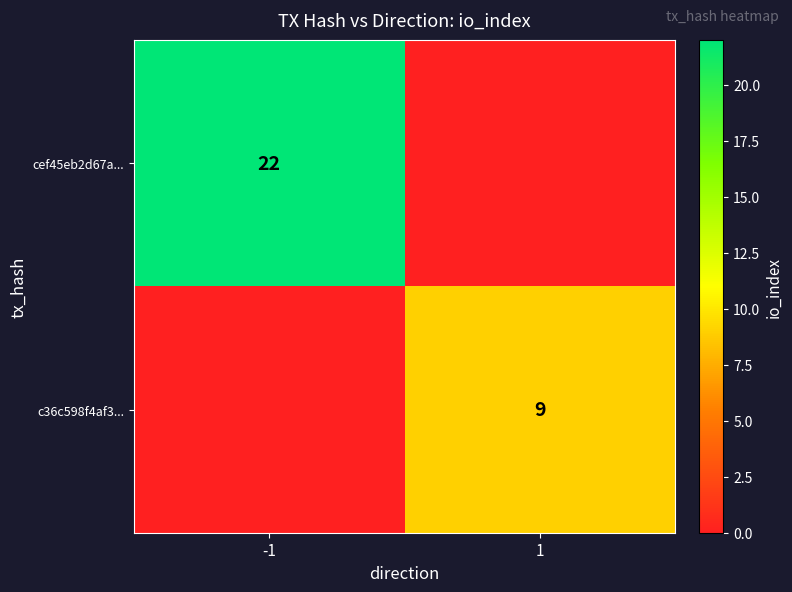

How many series are shown in this chart?

2